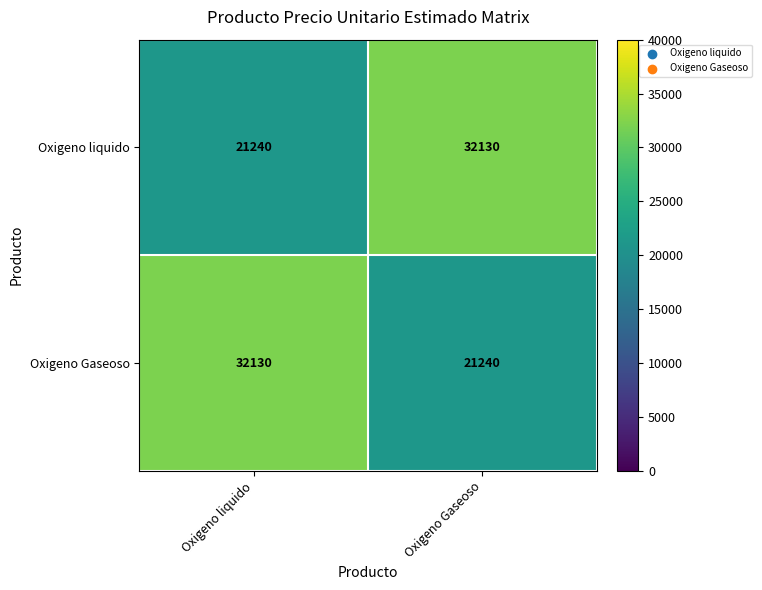

At Oxigeno Gaseoso, list the series in order from largest to smallest.

Oxigeno liquido, Oxigeno Gaseoso